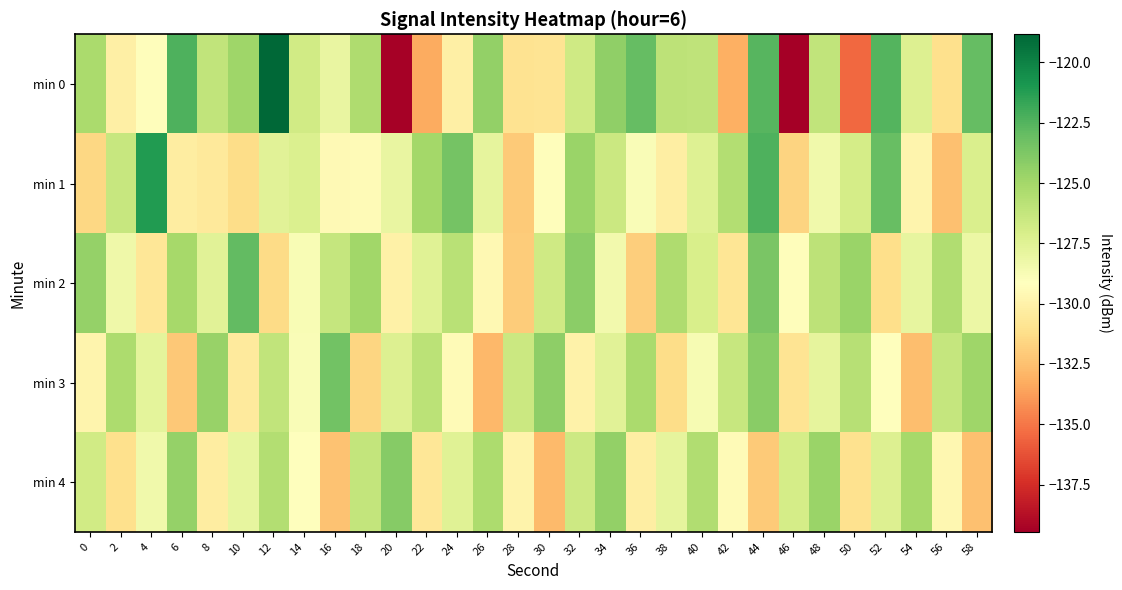

Reading left to right, transcribe all the data shown in this chart.

min 0: 0=-125.2	2=-130.2	4=-129.2	6=-122.4	8=-126.1	10=-124.8	12=-118.8	14=-126.7	16=-128.0	18=-125.4	20=-139.3	22=-133.3	24=-130.2	26=-124.4	28=-130.9	30=-130.9	32=-126.7	34=-124.4	36=-123.0	38=-126.0	40=-126.1	42=-133.1	44=-122.6	46=-139.5	48=-126.2	50=-135.5	52=-122.5	54=-127.3	56=-131.1	58=-123.0
min 1: 0=-131.6	2=-126.3	4=-121.1	6=-130.3	8=-130.6	10=-131.2	12=-127.6	14=-127.2	16=-129.5	18=-129.4	20=-128.0	22=-125.0	24=-123.5	26=-127.8	28=-132.1	30=-129.3	32=-124.7	34=-126.5	36=-128.9	38=-130.2	40=-127.4	42=-125.6	44=-122.3	46=-131.7	48=-128.4	50=-126.9	52=-123.1	54=-129.8	56=-132.5	58=-127.2
min 2: 0=-124.5	2=-128.3	4=-130.7	6=-125.1	8=-127.6	10=-122.9	12=-131.4	14=-128.8	16=-126.3	18=-124.9	20=-130.1	22=-127.5	24=-125.8	26=-129.6	28=-132.0	30=-126.7	32=-124.2	34=-128.5	36=-131.9	38=-125.4	40=-127.1	42=-130.8	44=-123.6	46=-129.3	48=-126.0	50=-124.7	52=-131.2	54=-127.9	56=-125.5	58=-128.1
min 3: 0=-129.8	2=-125.3	4=-127.7	6=-132.2	8=-124.6	10=-130.5	12=-126.1	14=-128.9	16=-123.4	18=-131.6	20=-127.3	22=-125.9	24=-129.4	26=-132.8	28=-126.5	30=-124.3	32=-130.0	34=-127.6	36=-125.2	38=-131.3	40=-128.7	42=-126.4	44=-124.1	46=-130.9	48=-127.8	50=-125.7	52=-129.2	54=-132.6	56=-126.3	58=-124.8
min 4: 0=-126.8	2=-131.1	4=-128.4	6=-124.5	8=-130.3	10=-127.9	12=-125.6	14=-129.1	16=-132.4	18=-126.2	20=-124.0	22=-130.7	24=-127.5	26=-125.3	28=-129.9	30=-132.7	32=-126.6	34=-124.4	36=-130.2	38=-127.8	40=-125.5	42=-129.4	44=-132.1	46=-126.9	48=-124.7	50=-131.0	52=-127.3	54=-125.1	56=-129.7	58=-132.5